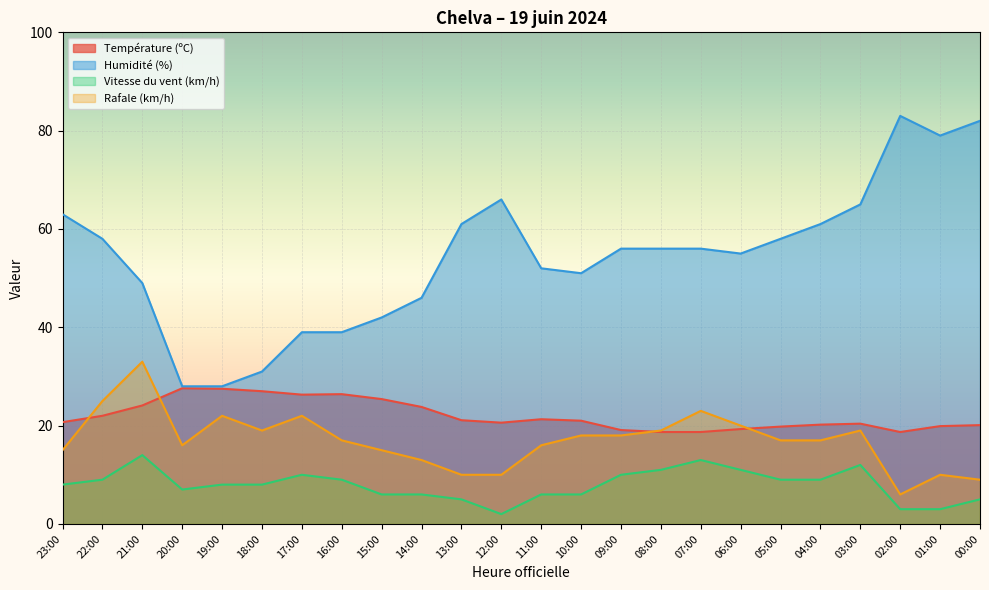

What is the sum of all Humidité (%) values?

1304.0